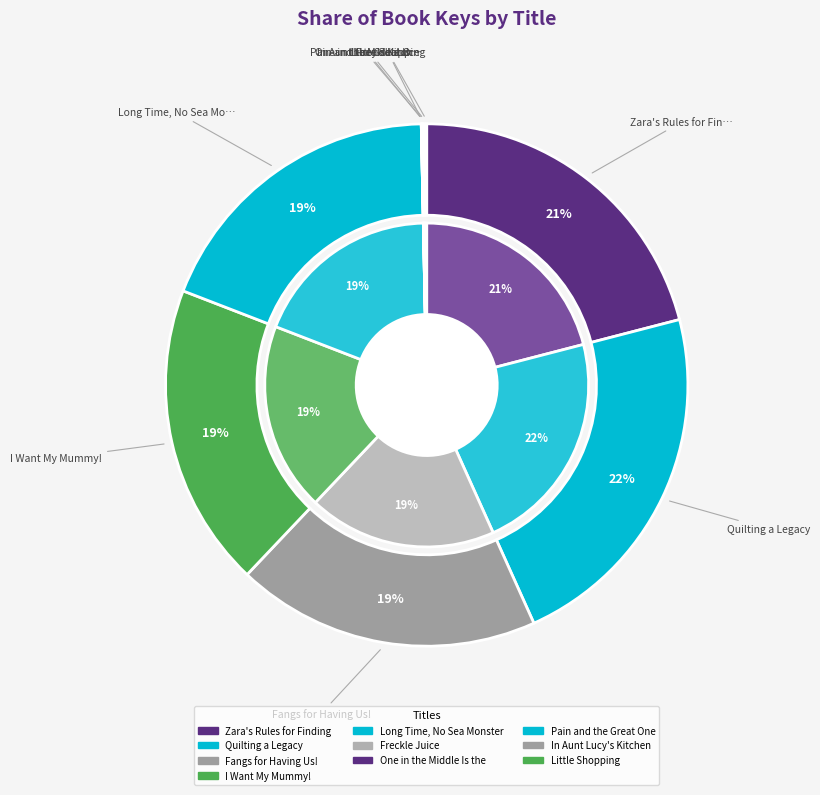

Approximately how many times larger is the value at I Want My
Mummy! compared to Freckle Juice?

26289.4